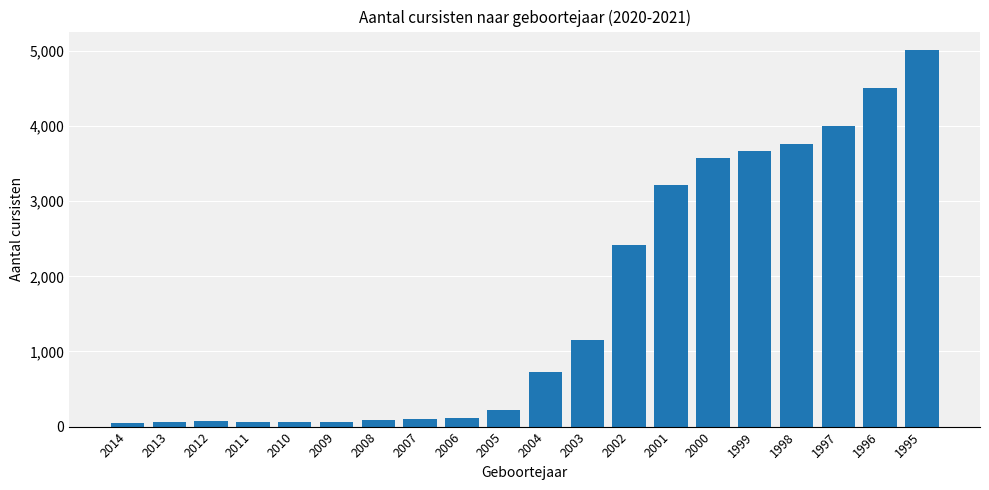

Is it true that the value at 2011 is 64?

True